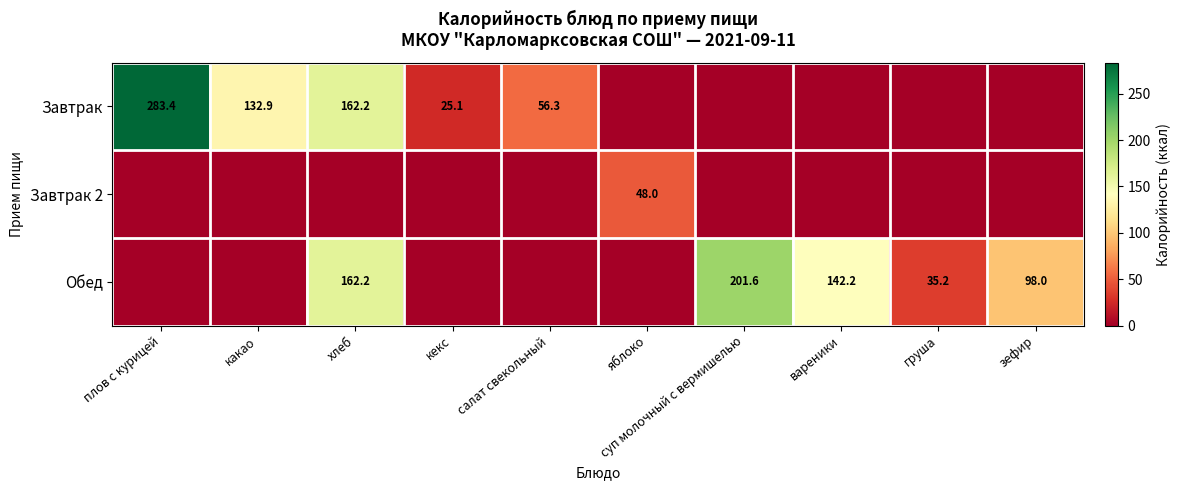

The value of Обед at зефир is 143.5. True or false?

False